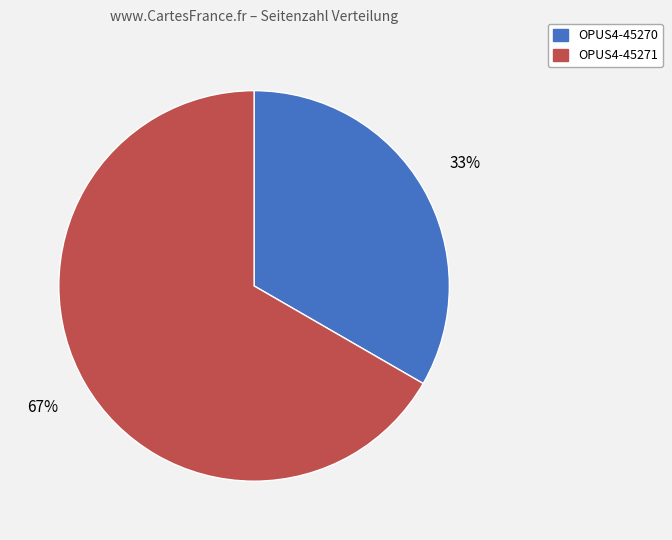

Count the number of slices in the pie.

2